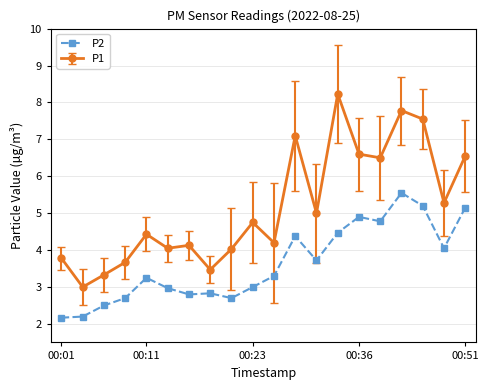

What is the minimum value shown in the chart?

2.2